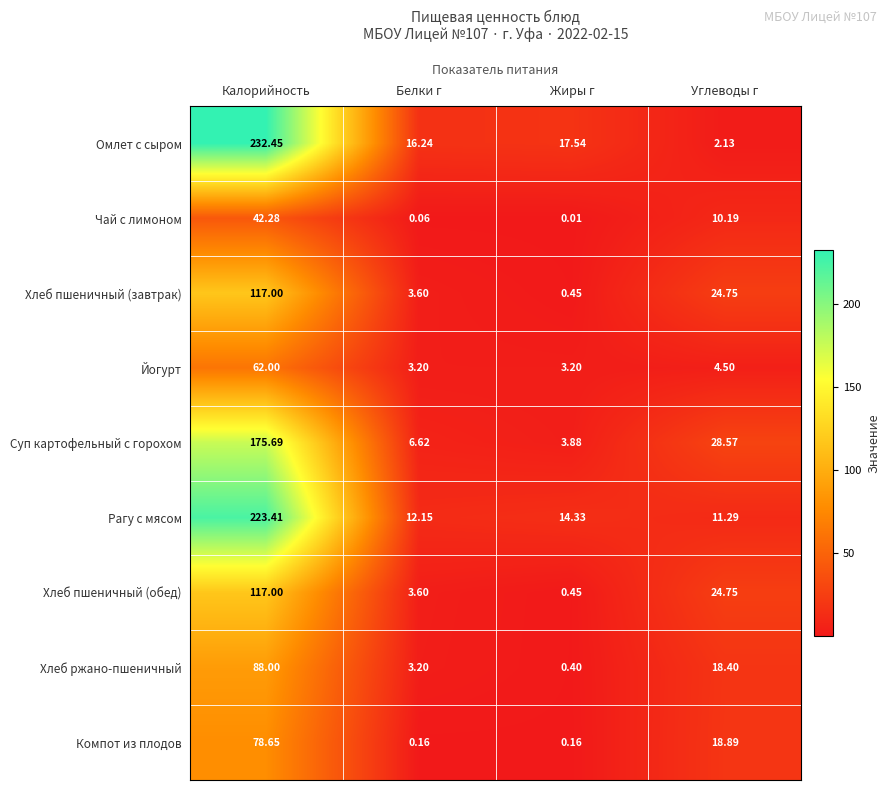

Where is Хлеб пшеничный (завтрак) nearest to the value 58?

Углеводы г